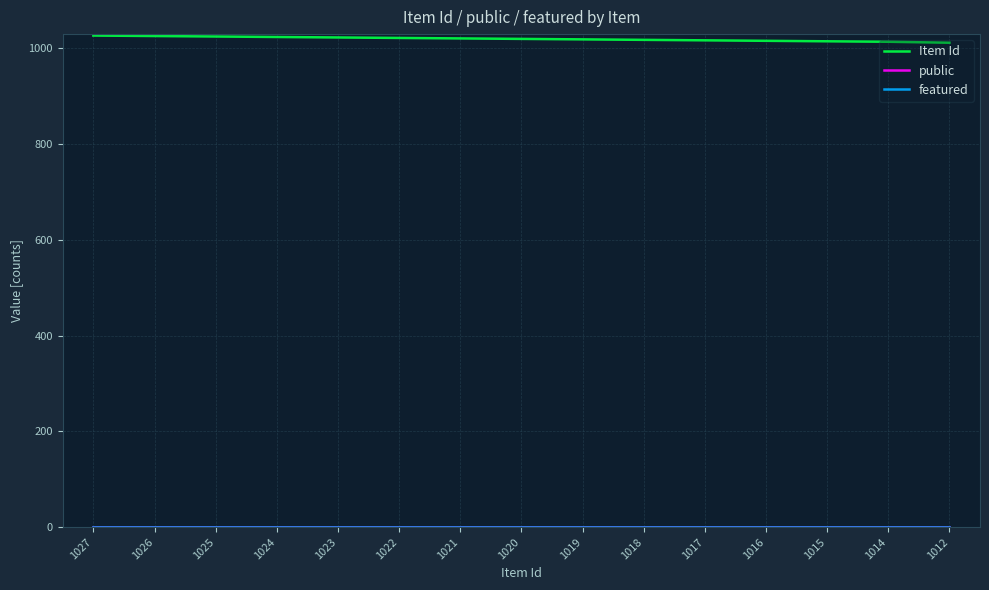

Is it true that Item Id equals 1012 at 1012?

True